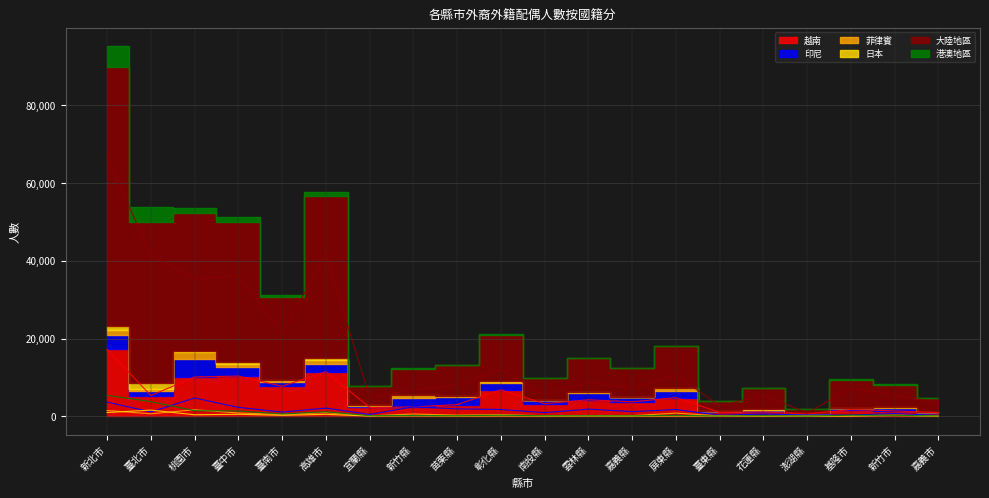

What is the total value across all series at 新竹縣?

12339